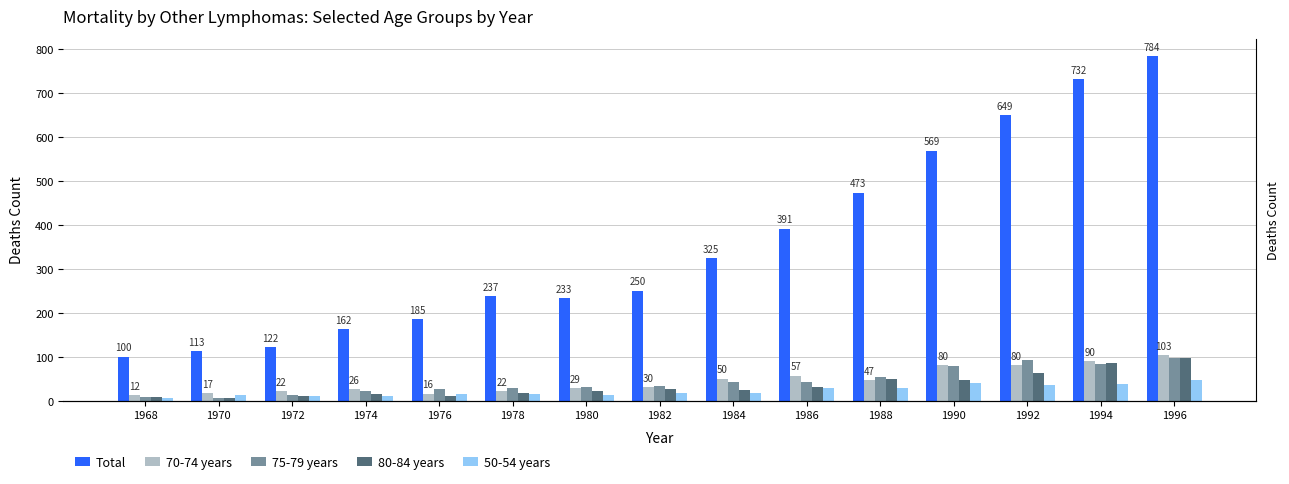

What is the difference between the maximum and minimum values in the 80-84 years series?

89